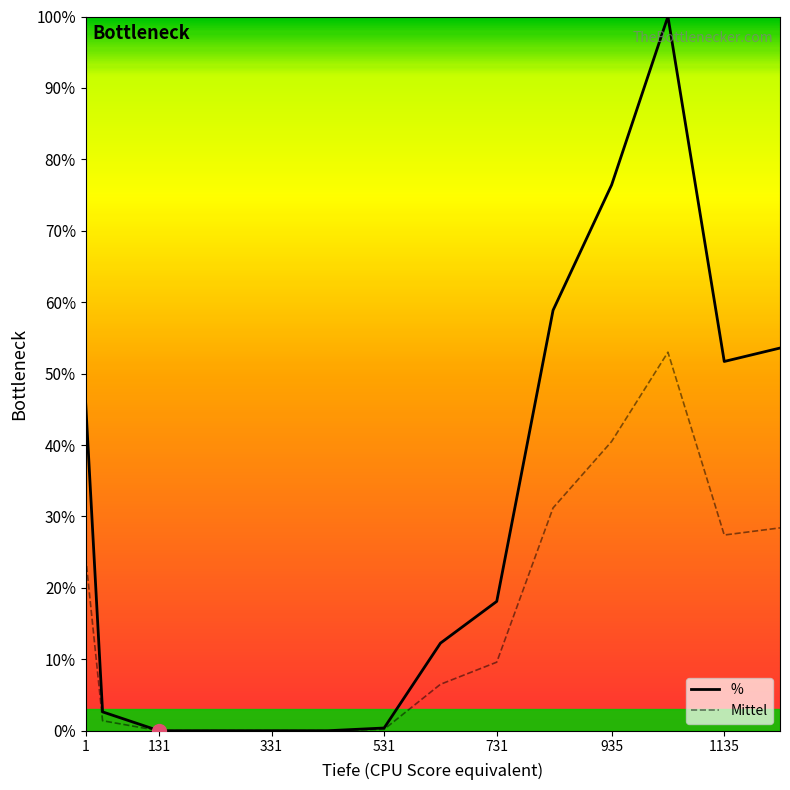

How many lines are shown in the chart?

2